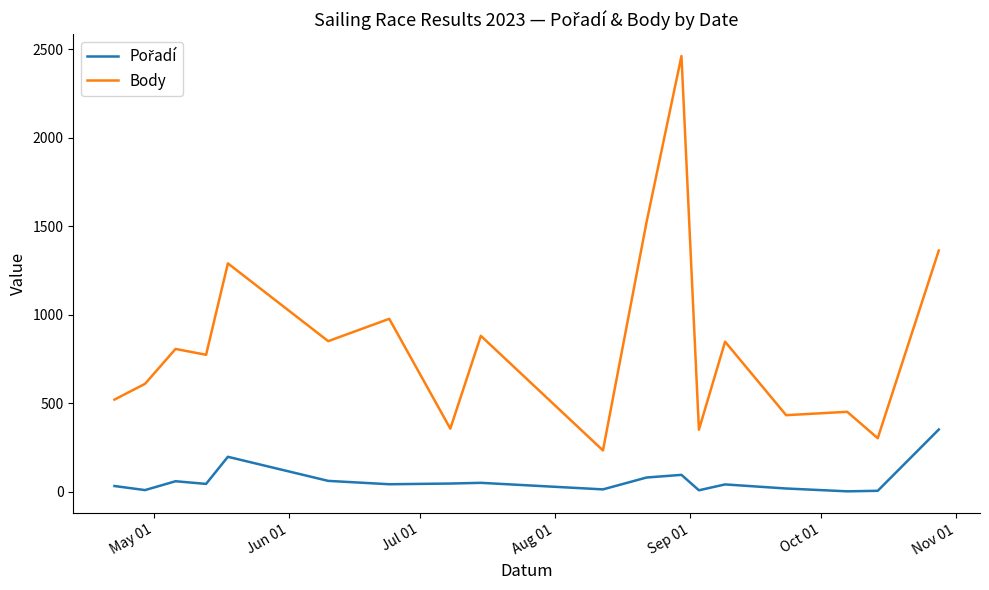

What is the minimum value for Body?

234